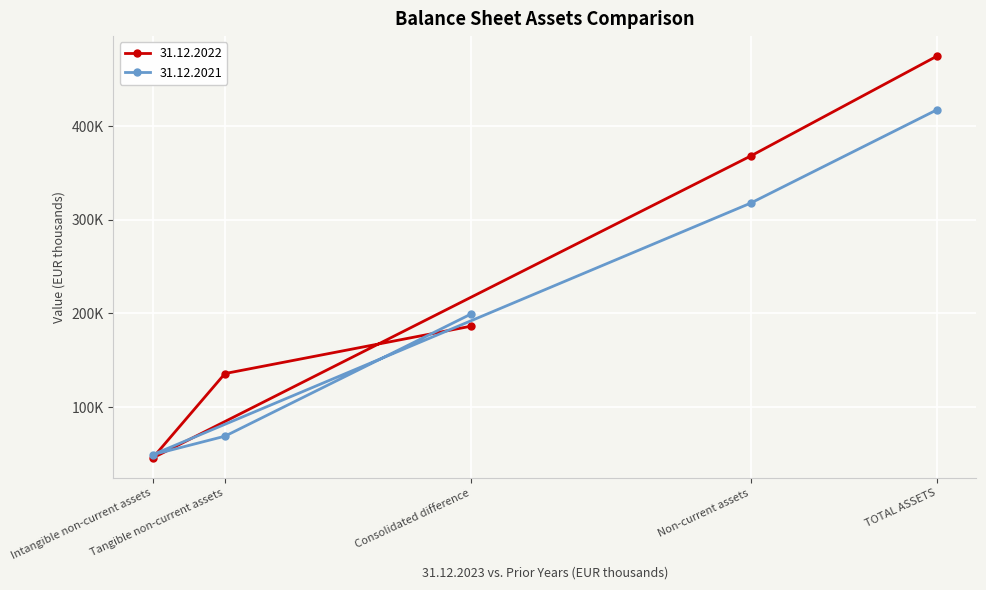

How many times do 31.12.2021 and 31.12.2022 cross each other?

3